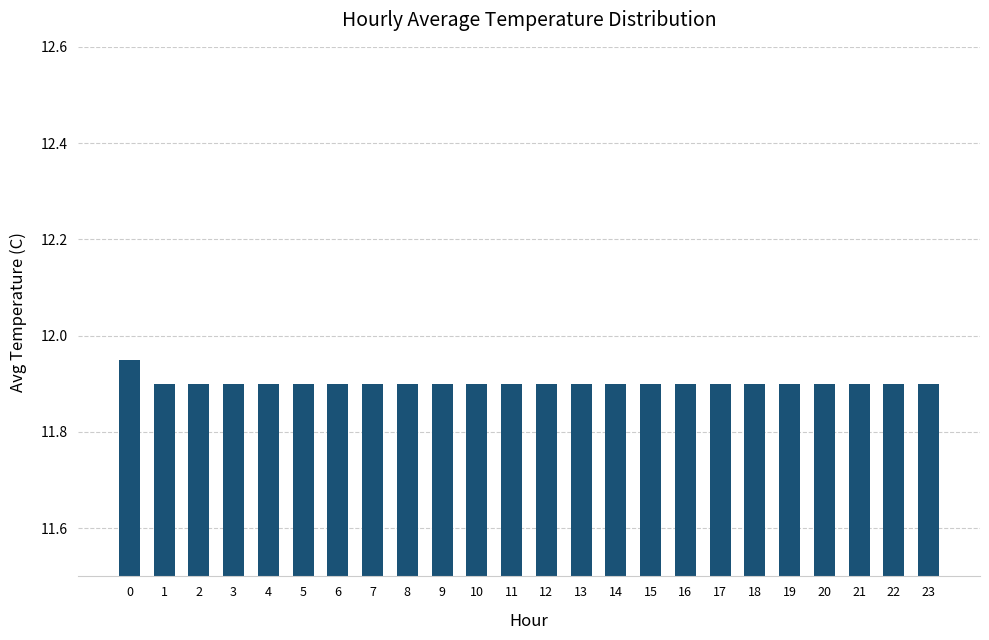

How many categories are shown in the chart?

24